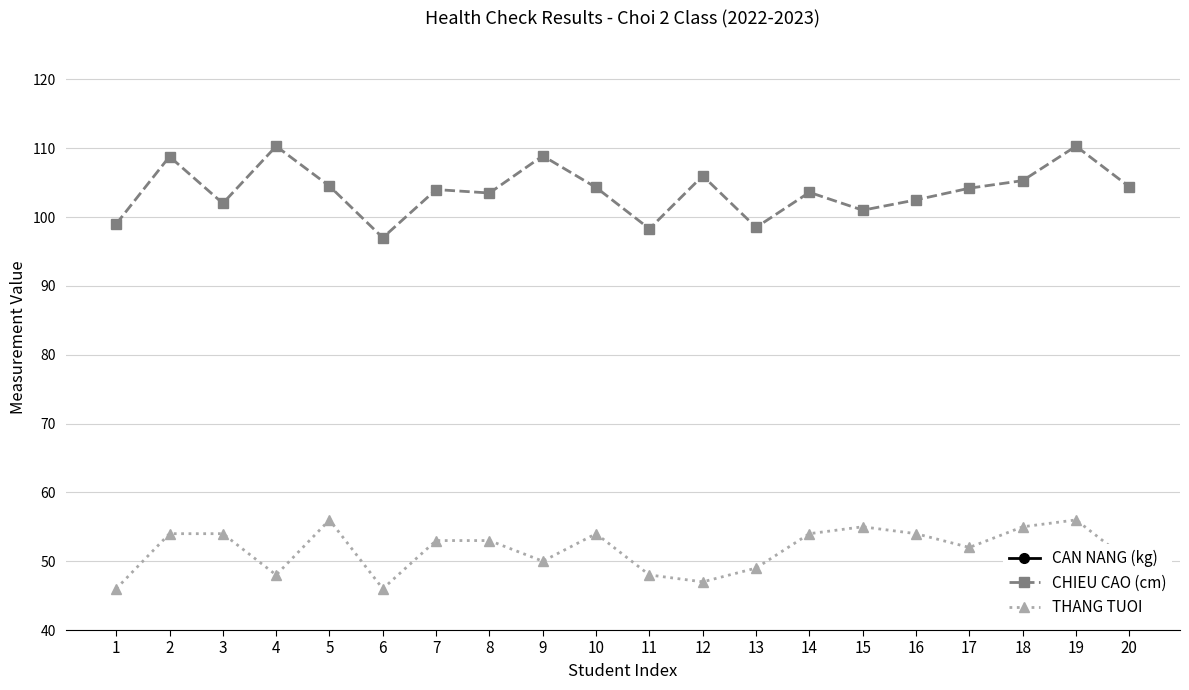

Reading left to right, transcribe all the data shown in this chart.

CAN NANG (kg): 1=14.2	2=18.4	3=15.0	4=25.1	5=14.5	6=13.3	7=16.5	8=16.0	9=24.0	10=15.8	11=14.1	12=18.8	13=15.2	14=20.0	15=14.7	16=14.5	17=14.6	18=16.6	19=22.8	20=16.0
CHIEU CAO (cm): 1=99.0	2=108.8	3=102.0	4=110.3	5=104.5	6=97.0	7=104.0	8=103.5	9=108.9	10=104.3	11=98.3	12=106.0	13=98.5	14=103.6	15=101.0	16=102.5	17=104.2	18=105.3	19=110.3	20=104.4
THANG TUOI: 1=46.0	2=54.0	3=54.0	4=48.0	5=56.0	6=46.0	7=53.0	8=53.0	9=50.0	10=54.0	11=48.0	12=47.0	13=49.0	14=54.0	15=55.0	16=54.0	17=52.0	18=55.0	19=56.0	20=50.0